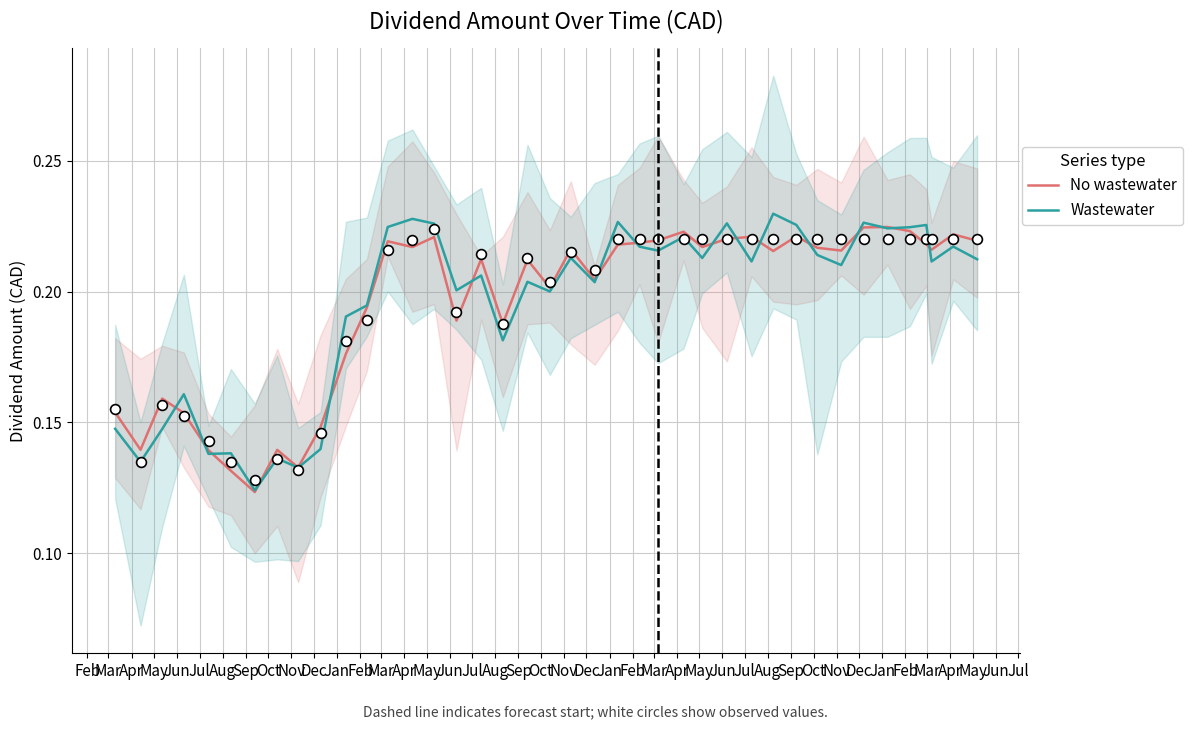

Which series contains the highest Y value?

Wastewater